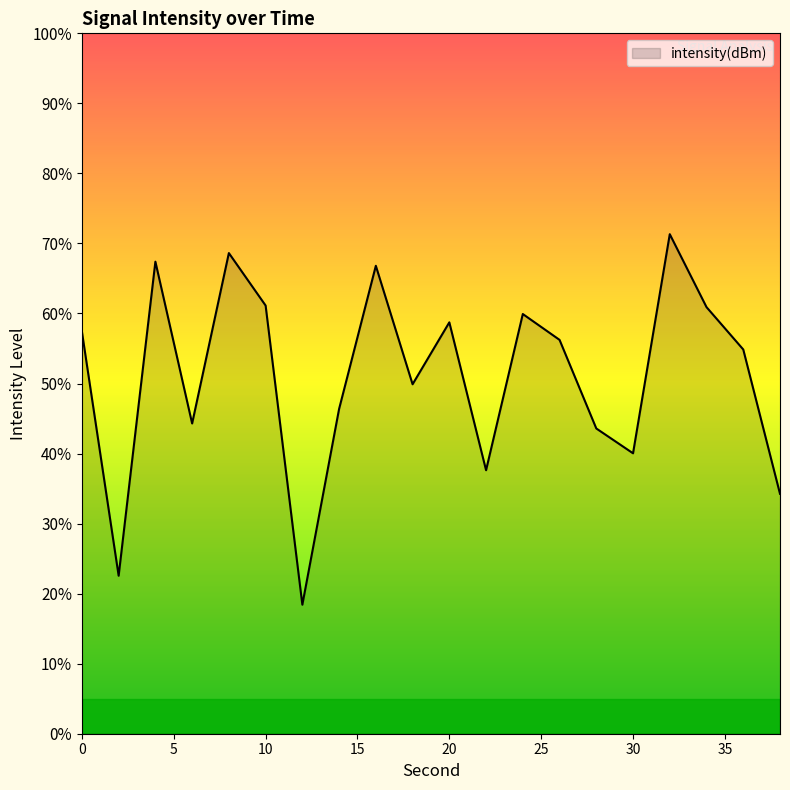

What is the maximum value shown in the chart?

71.3